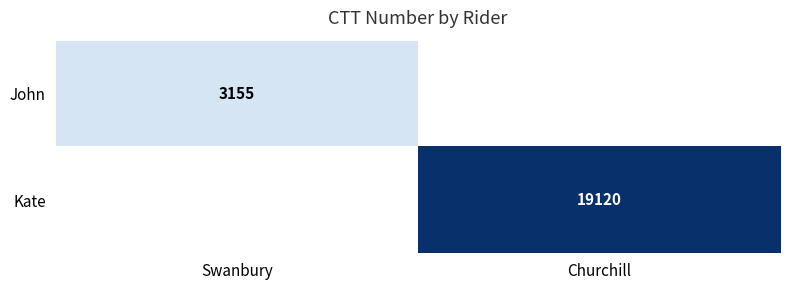

The value of John at Swanbury is 4474. True or false?

False